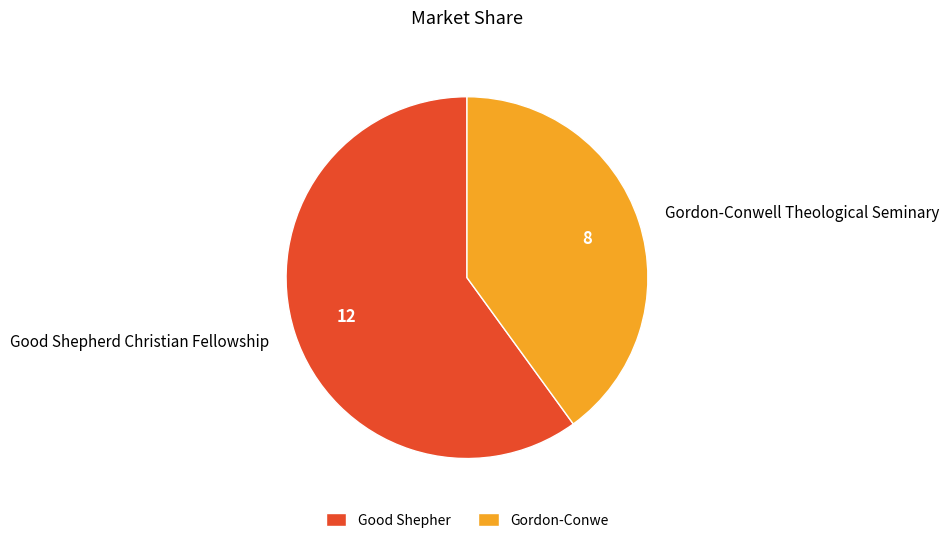

Does Good Shepherd Christian Fellowship represent more than half of the total?

Yes